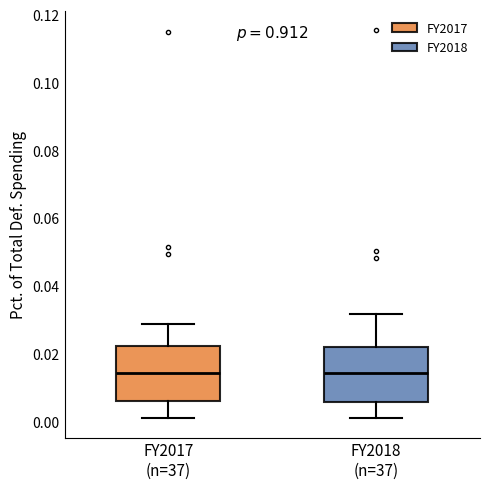

Reading left to right, read every box against the y-axis: the position of its median line, the range the box covers, and the ends of its whiskers. The values are not printed on the chart, so give them approximately, as read against the axis.

FY2017 (n=37): median 0.014, box 0.006 to 0.022, whiskers 0.002 to 0.028
FY2018 (n=37): median 0.014, box 0.006 to 0.022, whiskers 0.002 to 0.032